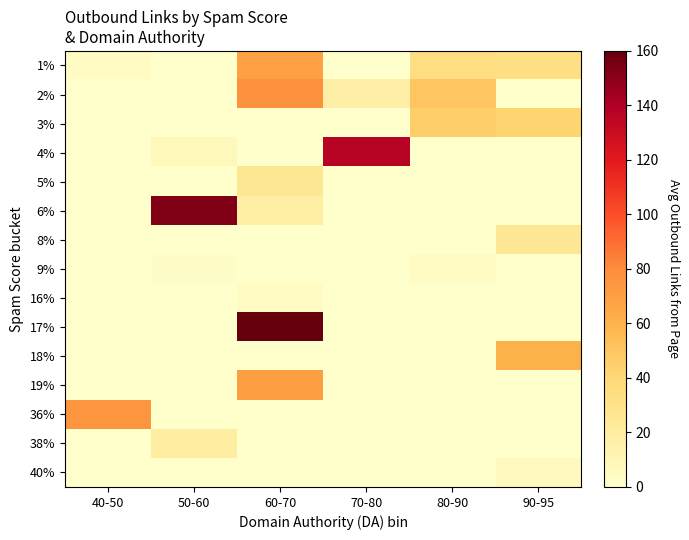

At how many categories does at least one series exceed 126?

3